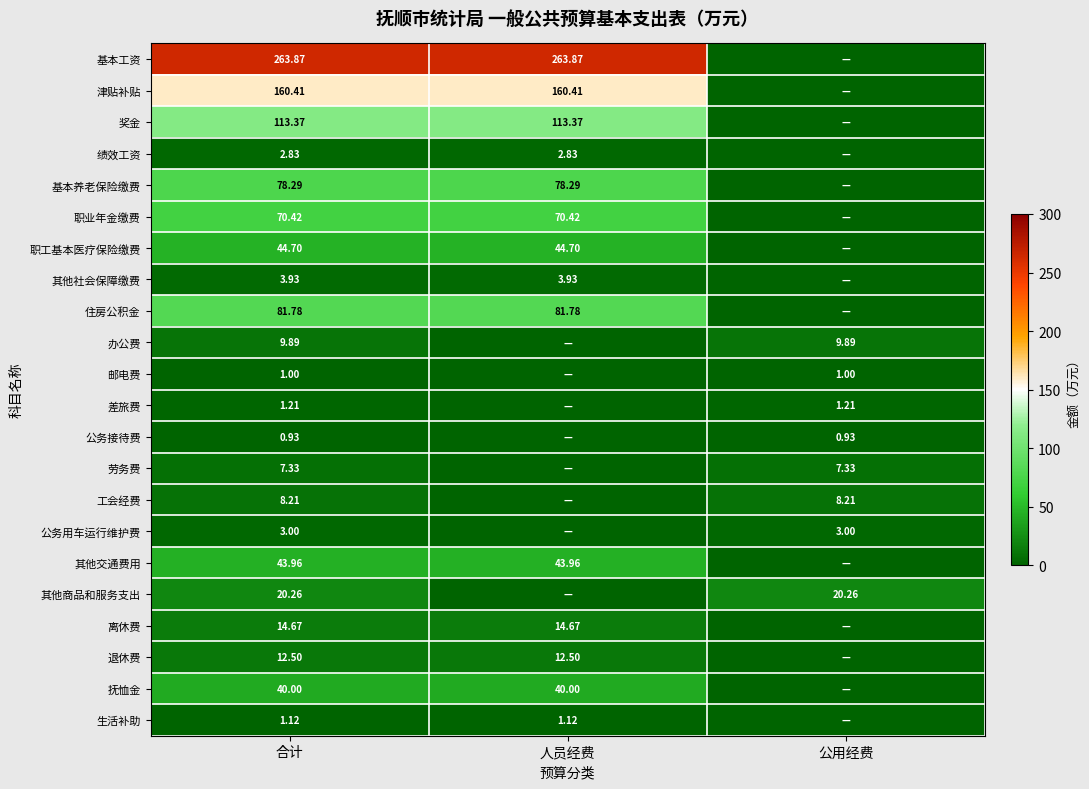

What is the spread (max minus min) of values at 公用经费?

20.3